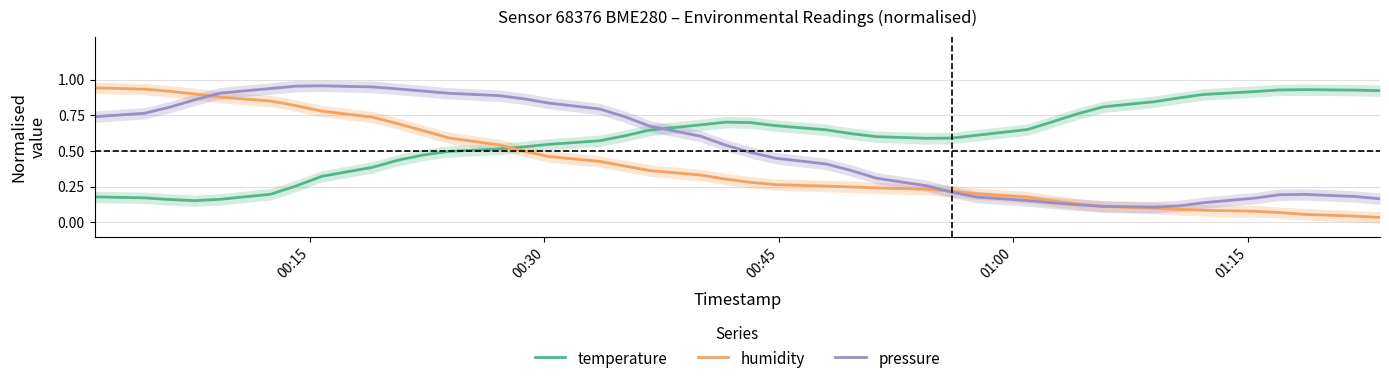

Does the chart display data point markers on the line(s)?

No